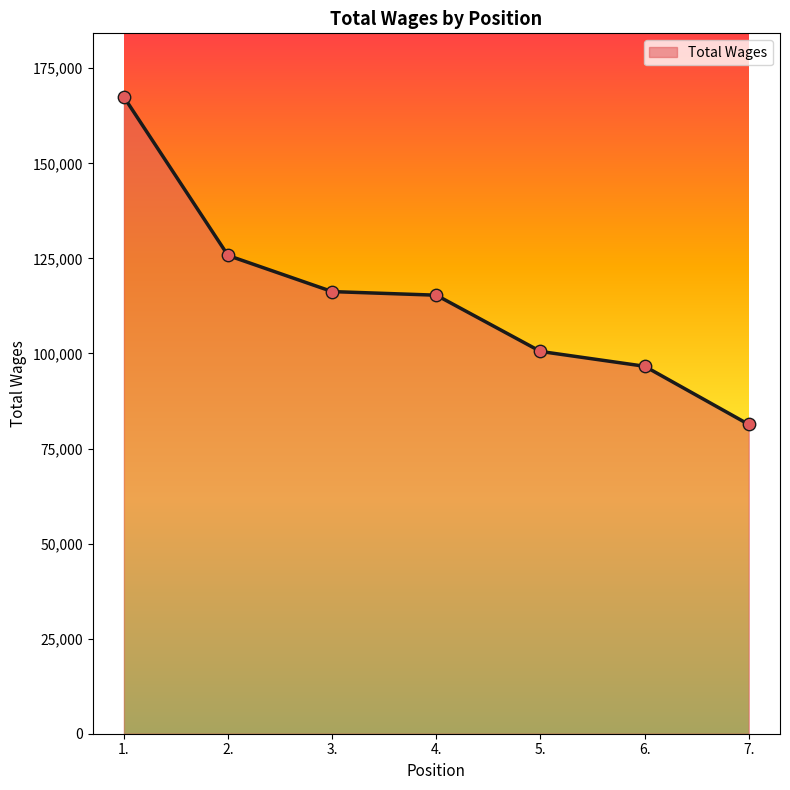

Which has a higher value, 1. or 5.?

1.